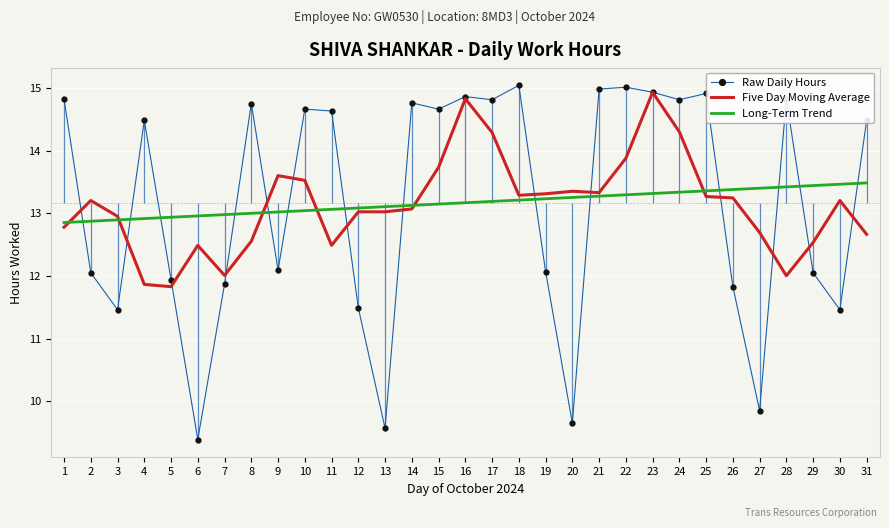

After their last crossing, which series has the higher values: Long-Term Trend or Five Day Moving Average?

Long-Term Trend